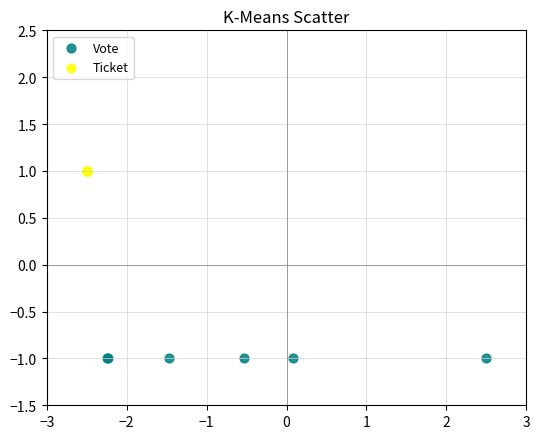

Which series reaches the minimum Y coordinate?

Vote